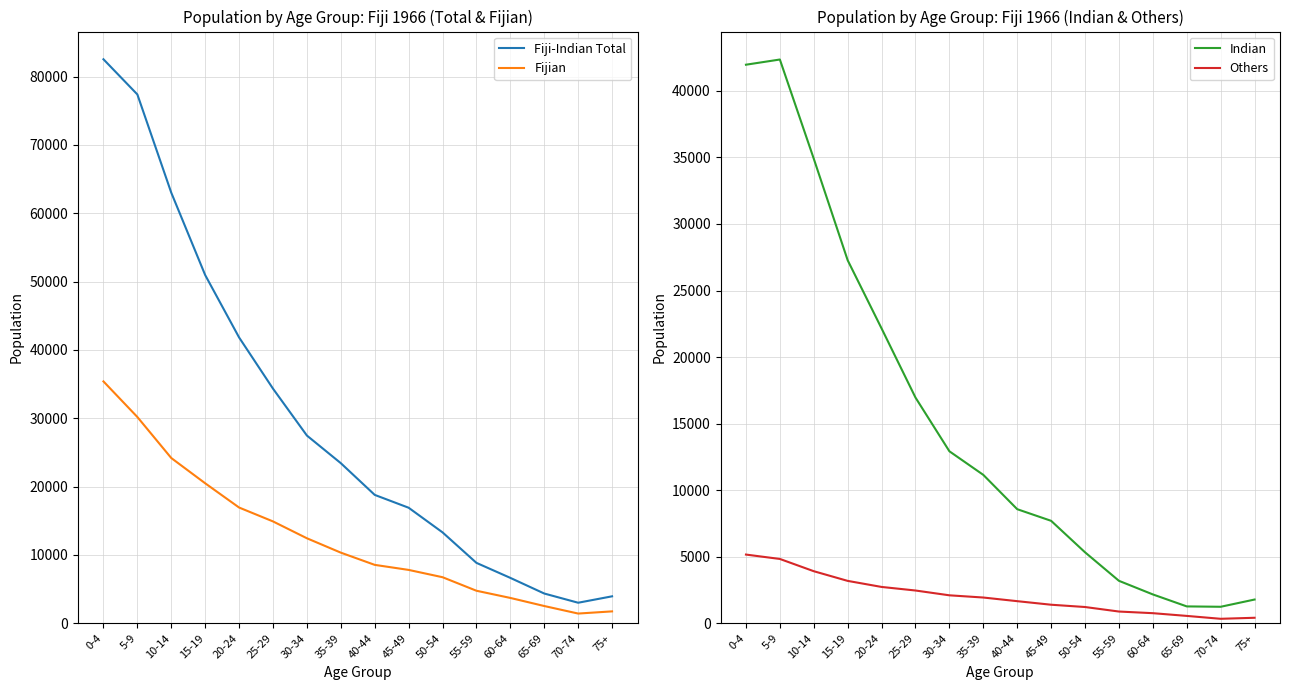

Which series has the widest spread of values?

Fiji-Indian Total